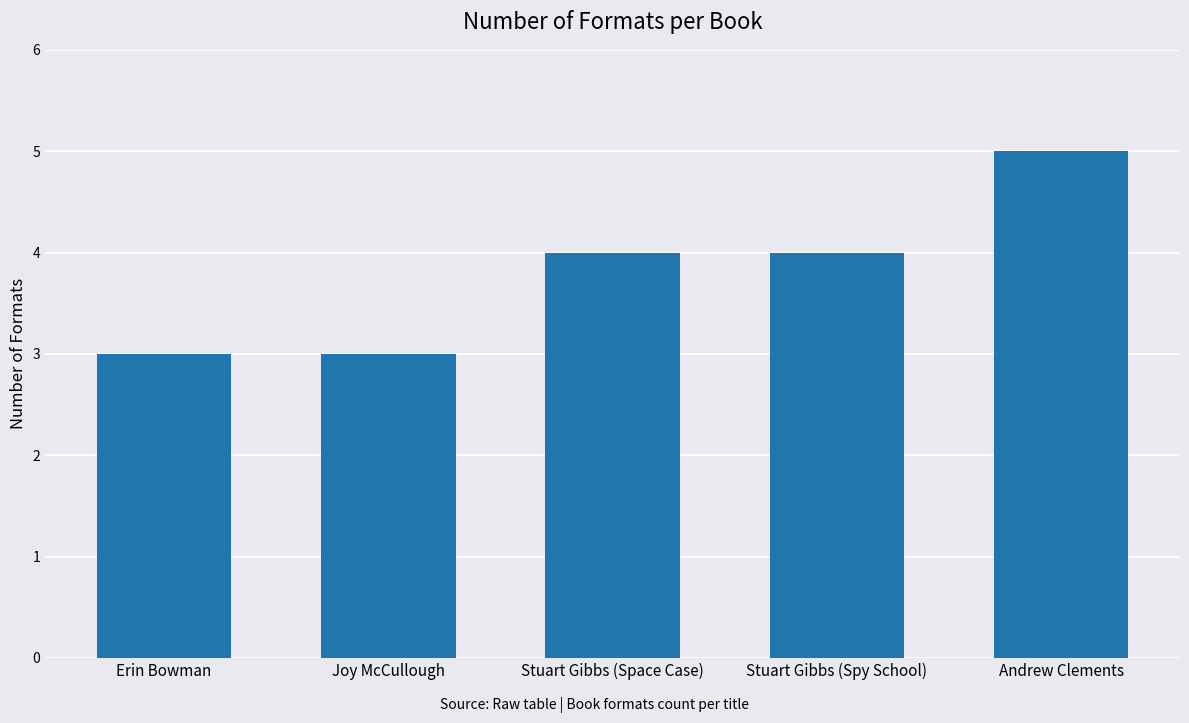

How many categories are shown in the chart?

5